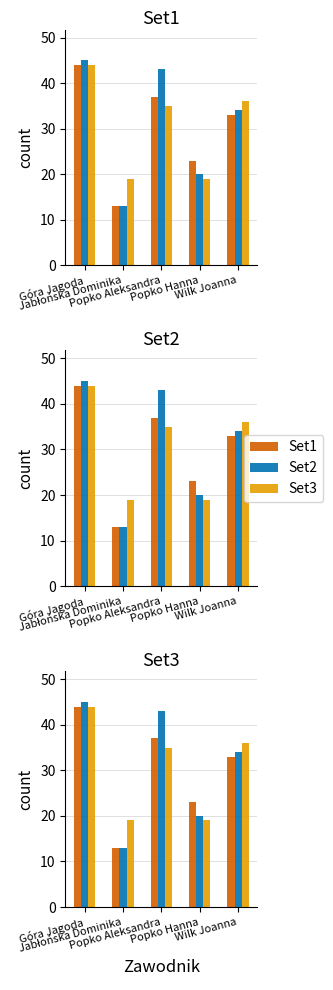

How many bars are there in each group?

3